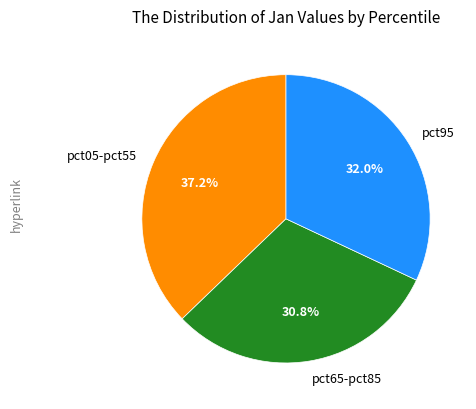

Does any single category account for the majority?

No